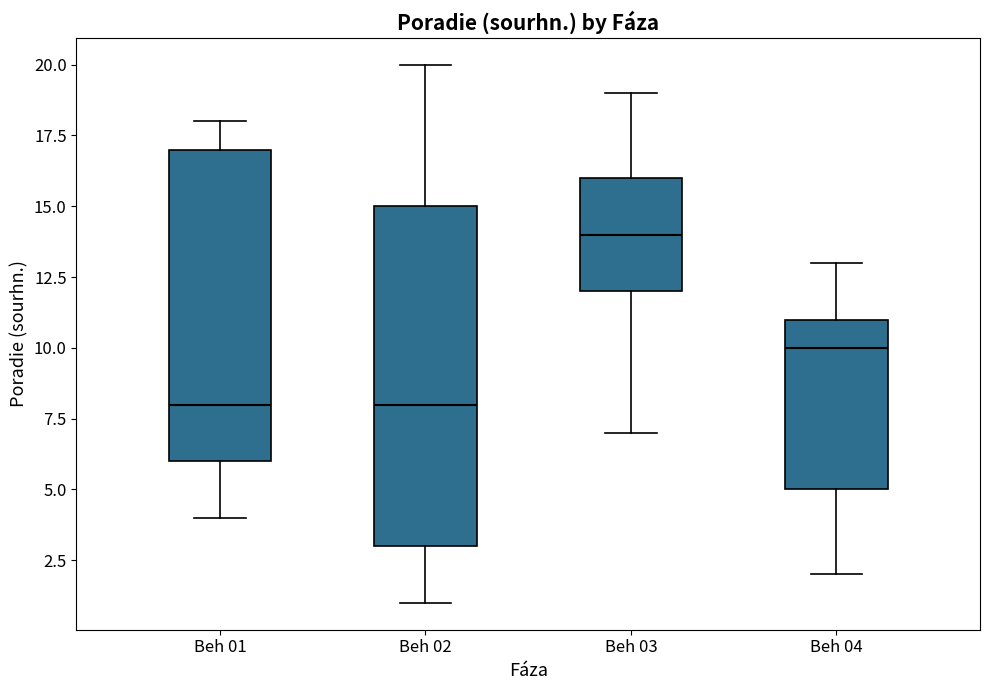

Where does the median line of the box for Beh 01 sit on the y-axis? The values are not printed on the chart, so give them approximately, as read against the axis.

8